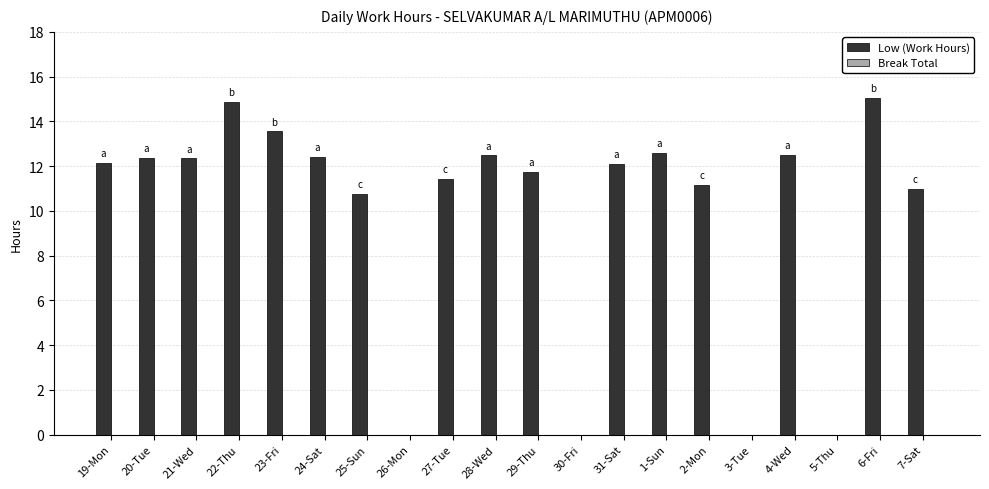

Are the bars horizontal?

No